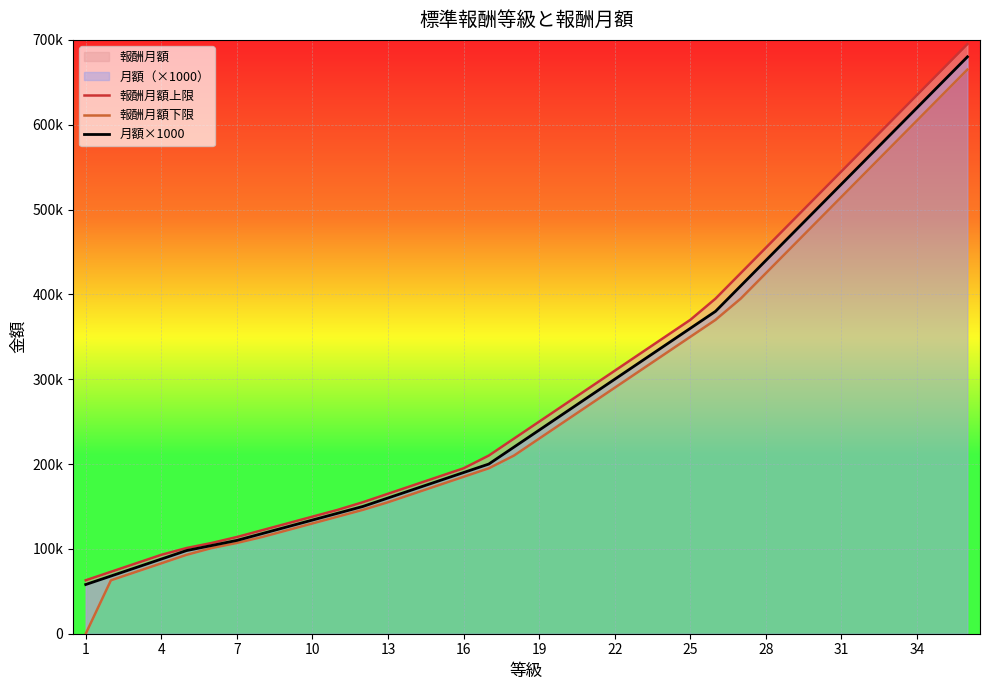

List the series in order of their overall mean, lowest first.

報酬月額下限, 月額×1000, 報酬月額上限